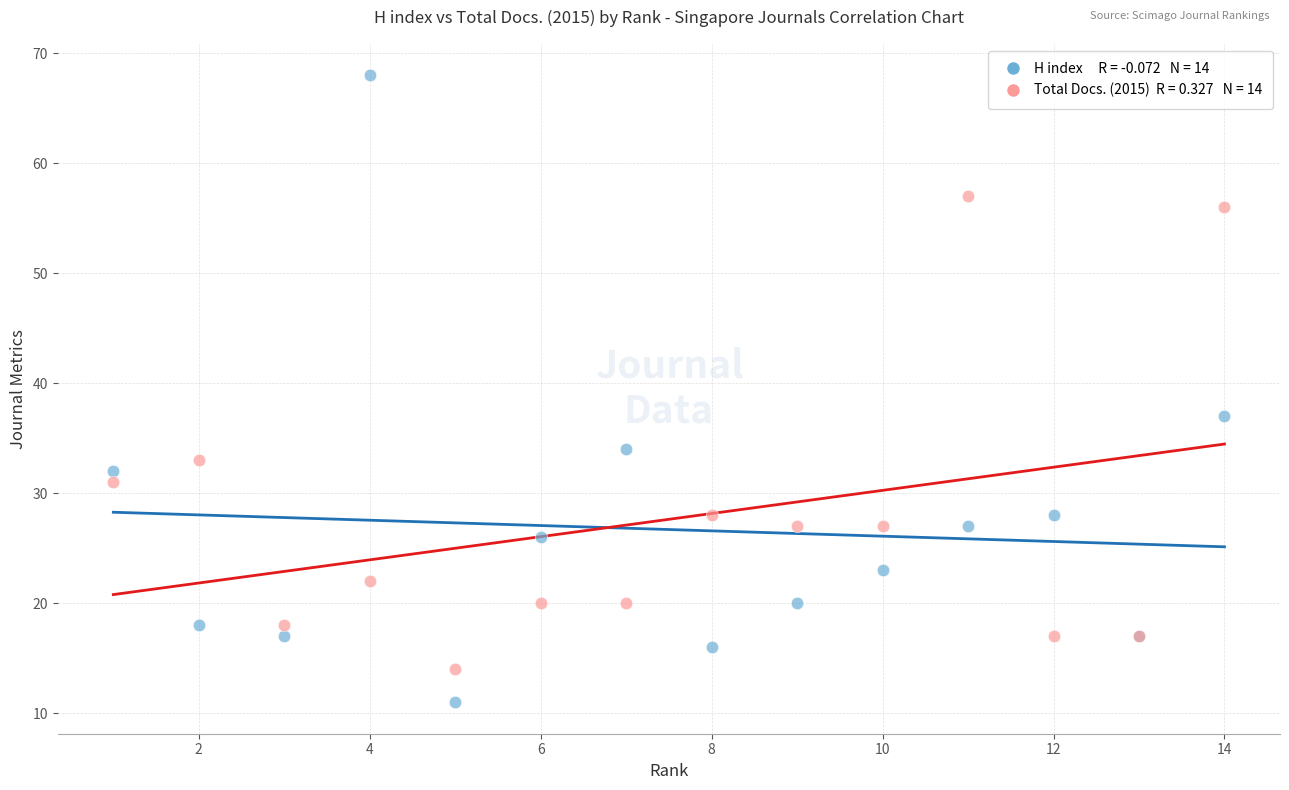

Across all series, what Y value is closest to 39?

37